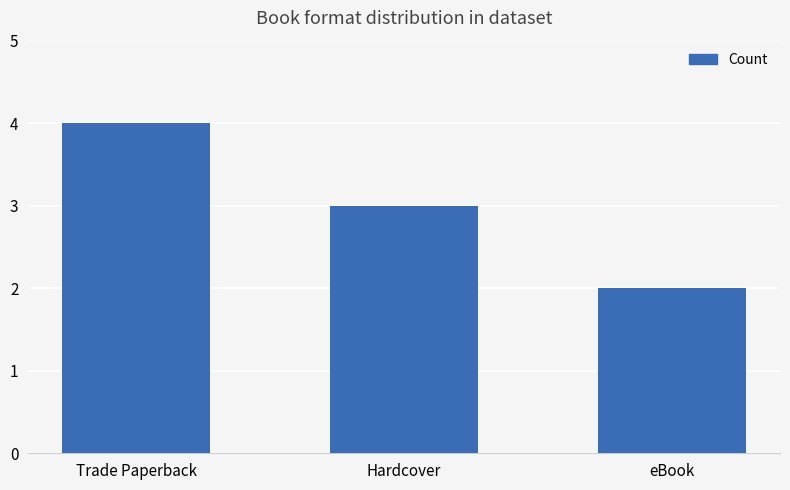

Rank the categories by value from lowest to highest.

eBook, Hardcover, Trade Paperback